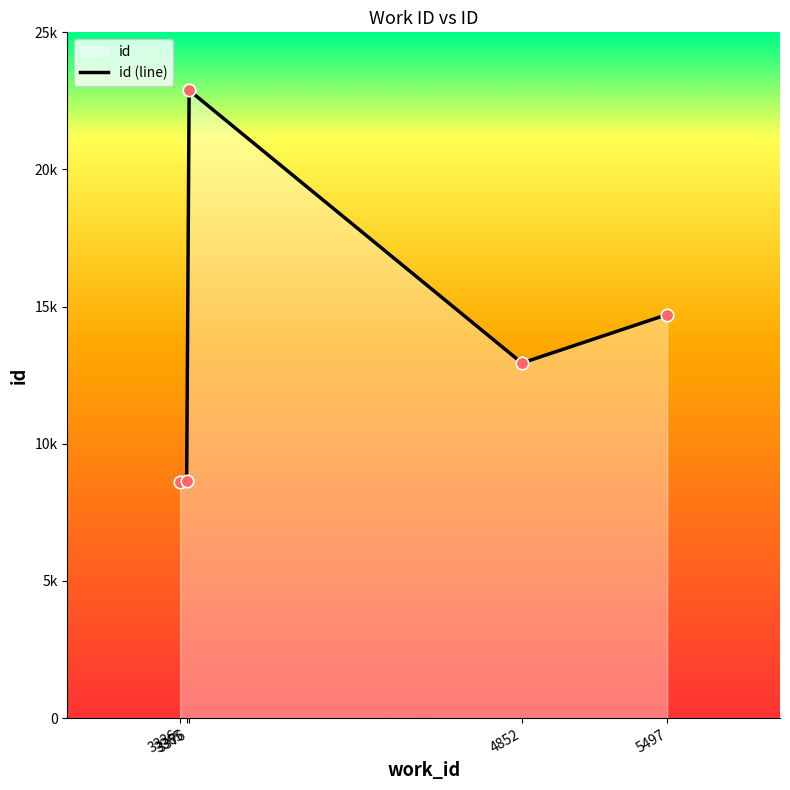

What is the change in value from 3365 to 4852?

+4307